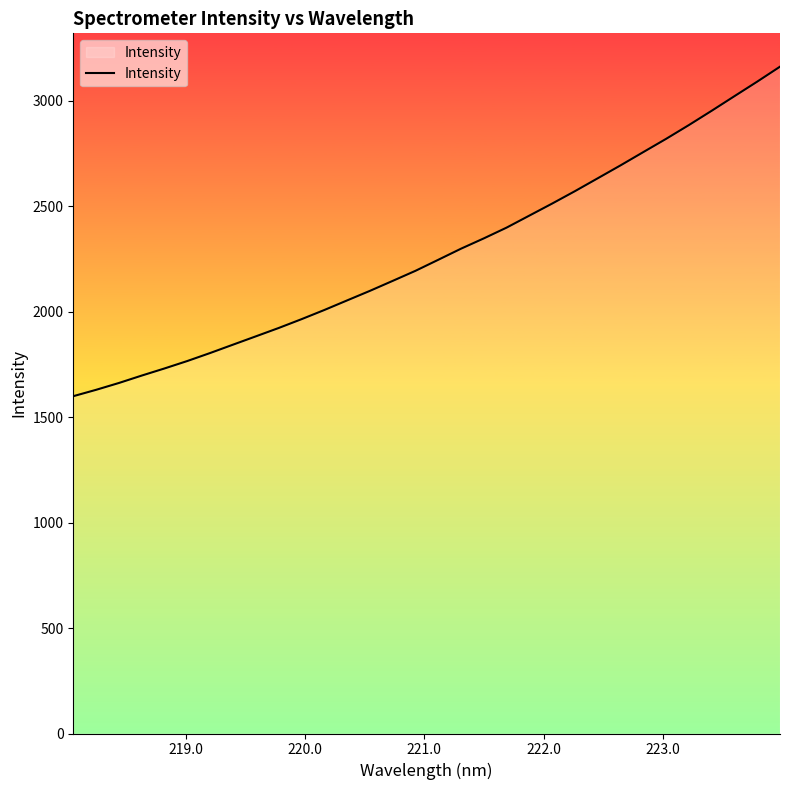

What is the greatest value displayed?

3161.8